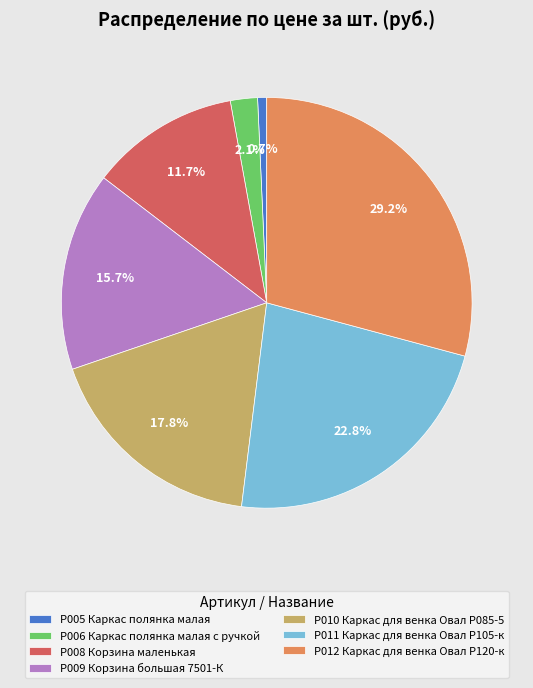

How many segments does this pie chart have?

7